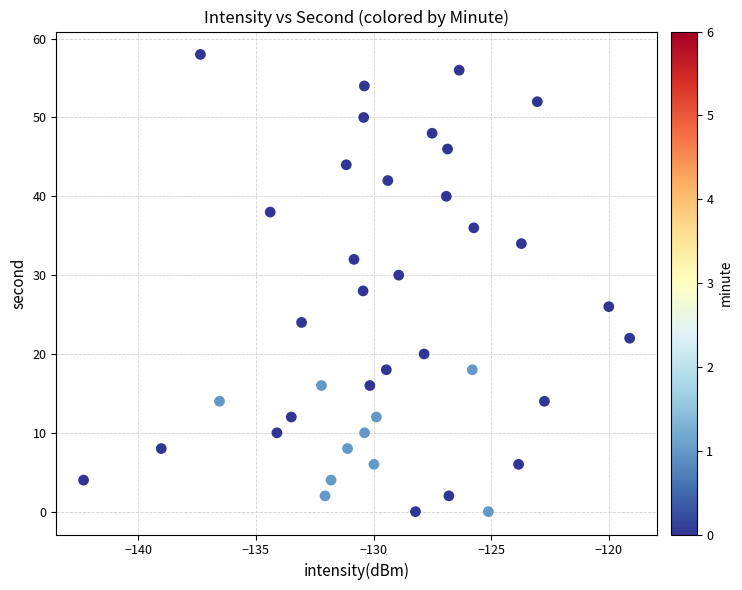

What is the range of Y values (max minus min)?

58